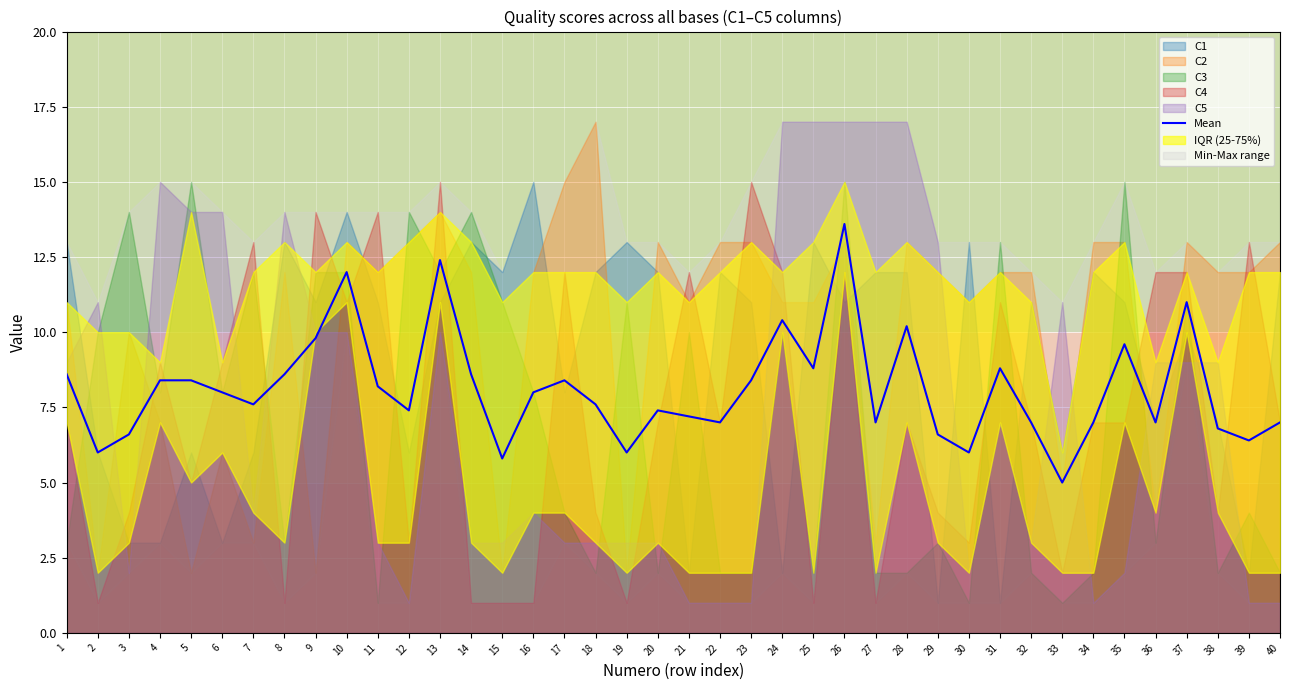

What is the minimum value for Mean?

5.0